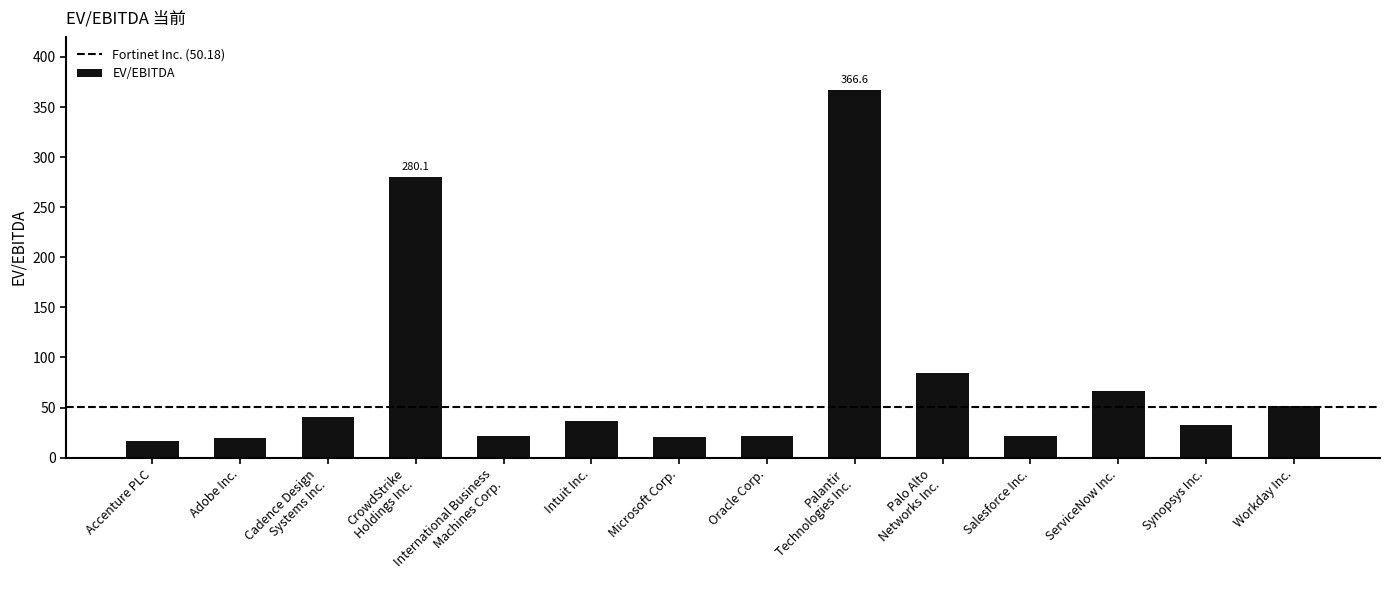

What is the difference between the values at Salesforce Inc. and International Business
Machines Corp.?

0.3